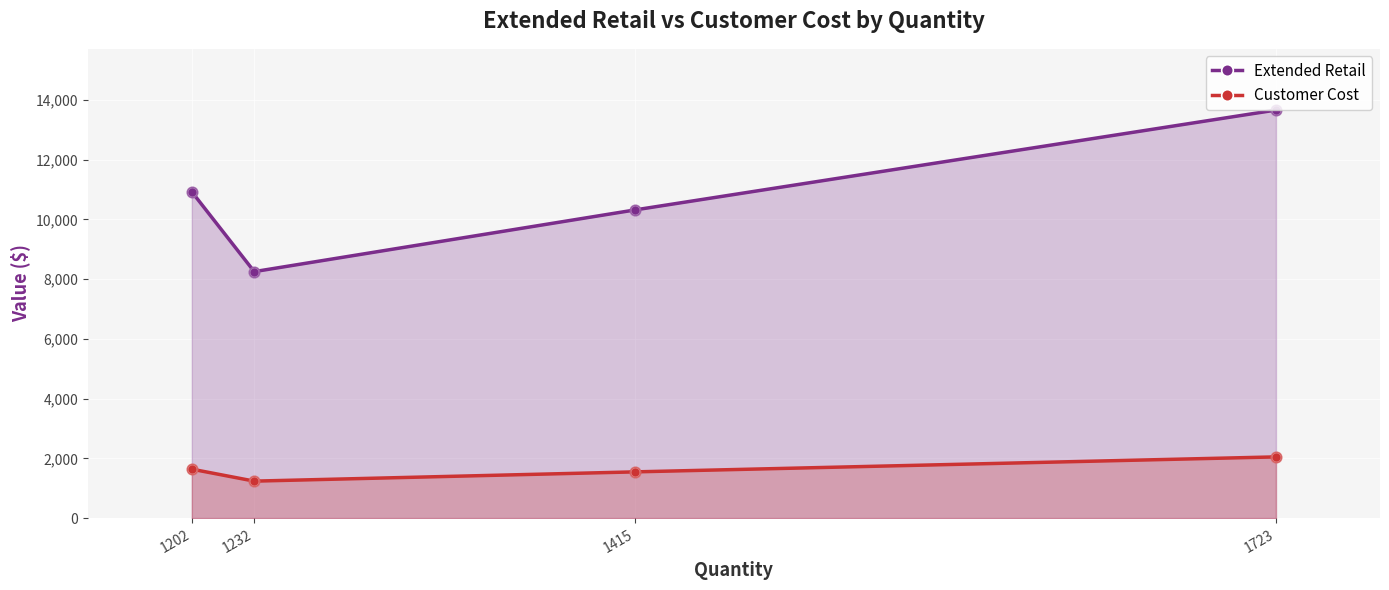

Is the value of Customer Cost at 1202 greater than the value of Extended Retail at 1202?

No